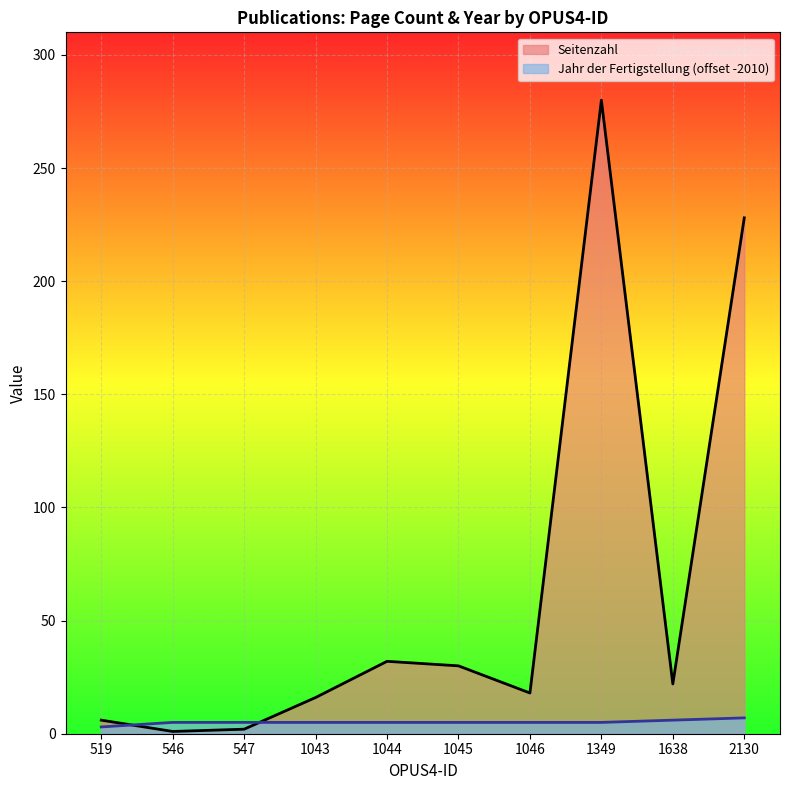

The Jahr der Fertigstellung series shows 7 at 547. True or false?

False